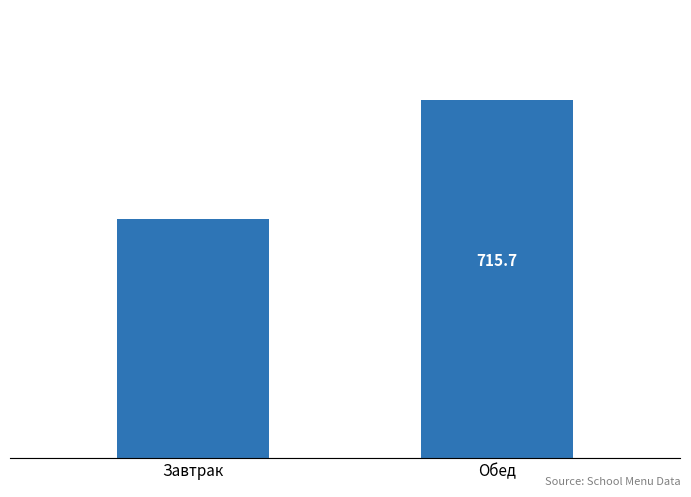

Which label corresponds to the largest value in the chart?

Обед